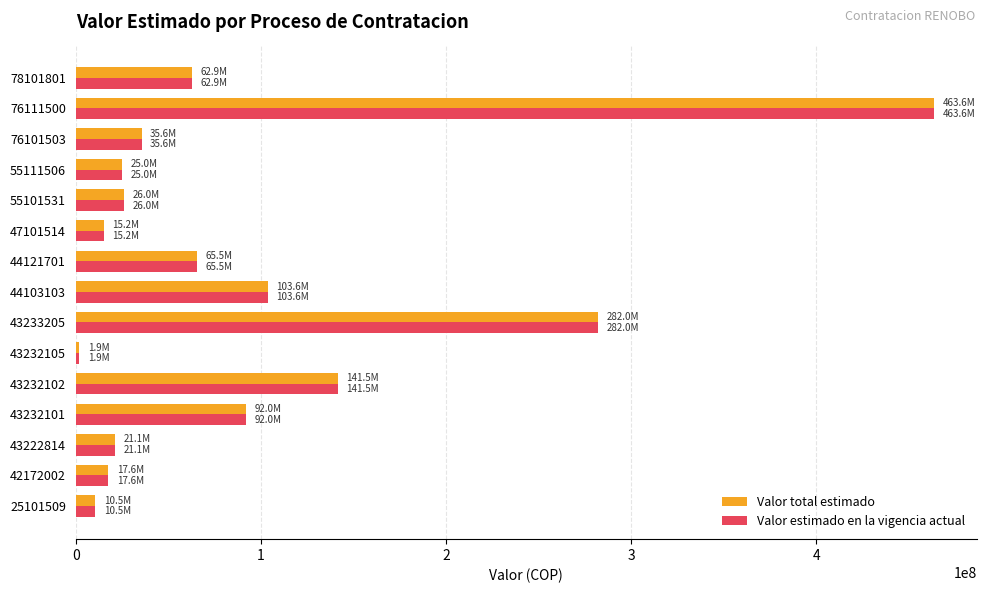

How many data points in Valor estimado en la vigencia actual are less than 35553777?

7